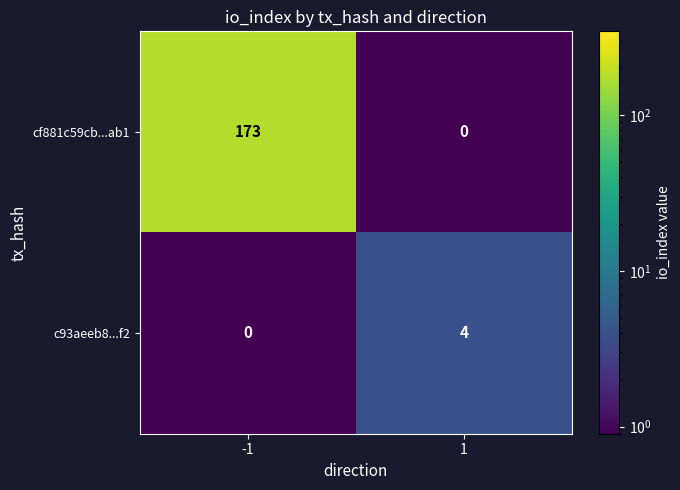

List the series in order of their peak value, lowest first.

c93aeeb8...f2, cf881c59cb...ab1